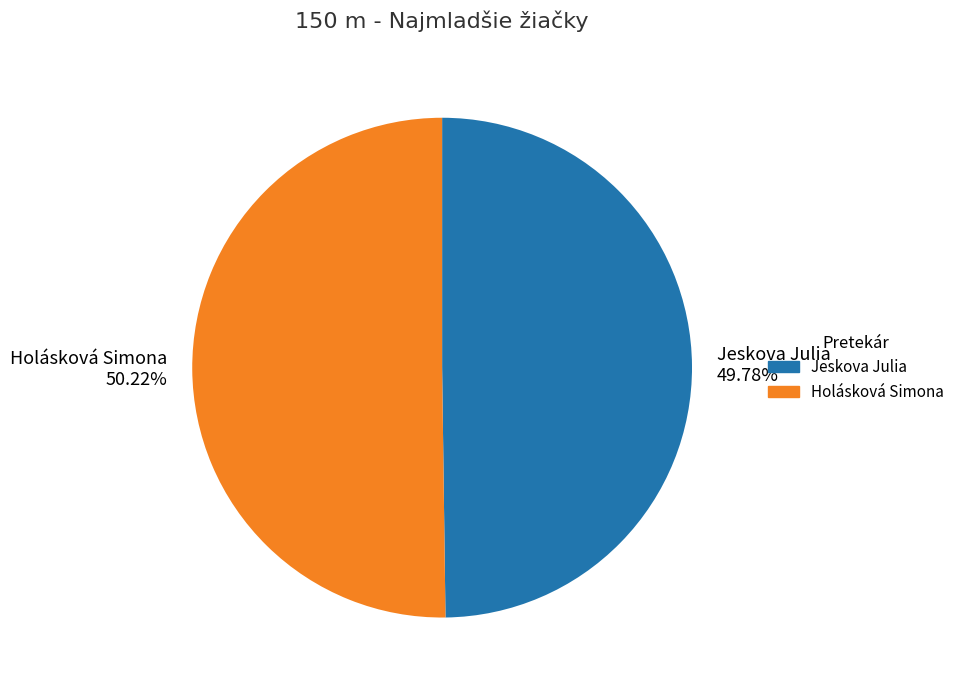

Approximately how many times larger is the value at Holásková Simona compared to Jeskova Julia?

1.0